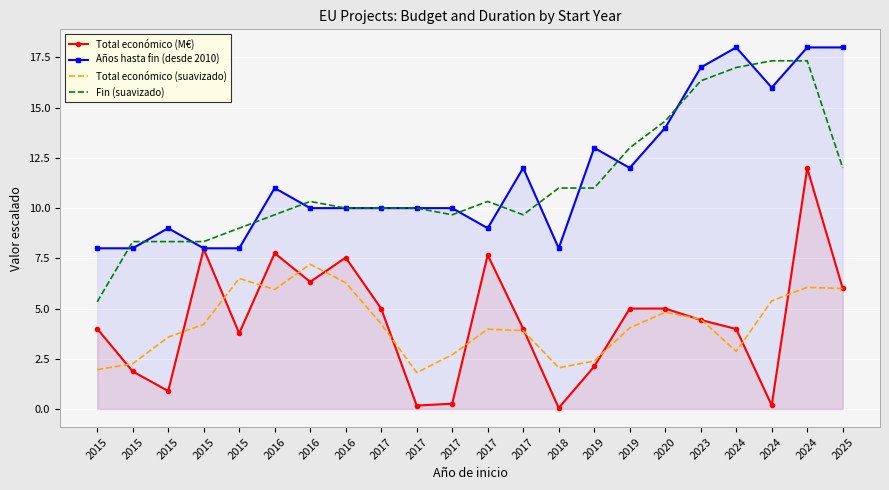

At which label does Años hasta fin (desde 2010) reach its minimum?

2015